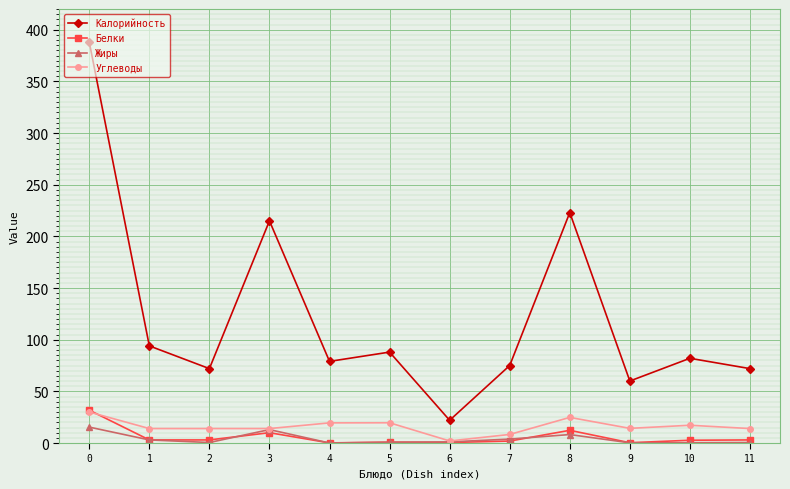

What is the value of the Белки point at the 1st from the left?

31.8